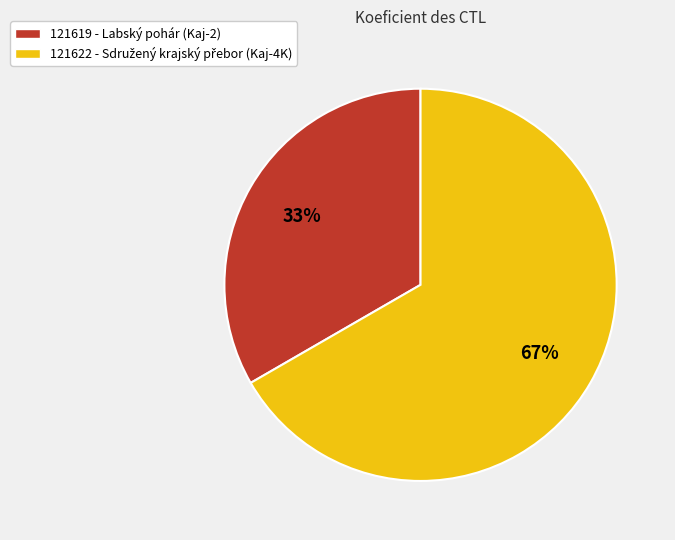

Between 121619 and 121622, which is larger?

121622